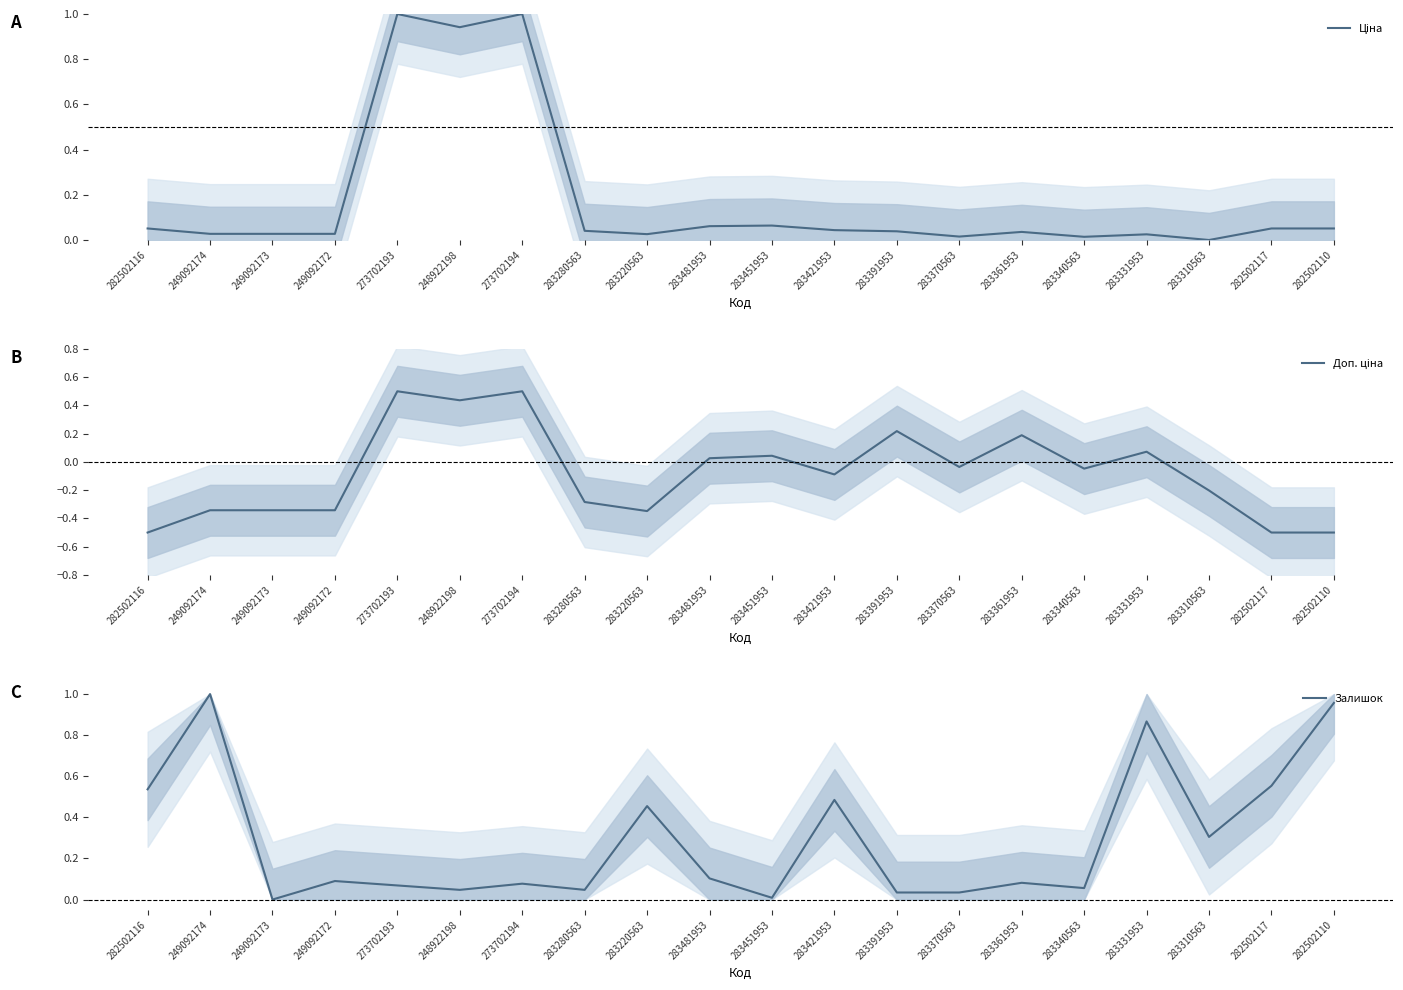

Reading right to left, extract all data points from this chart.

Ціна: 282502110=0.1	282502117=0.1	283310563=0.0	283331953=0.0	283340563=0.0	283361953=0.0	283370563=0.0	283391953=0.0	283421953=0.0	283451953=0.1	283481953=0.1	283220563=0.0	283280563=0.0	273702194=1.0	248922198=0.9	273702193=1.0	249092172=0.0	249092173=0.0	249092174=0.0	282502116=0.1
Доп. ціна: 282502110=-0.5	282502117=-0.5	283310563=-0.2	283331953=0.1	283340563=-0.0	283361953=0.2	283370563=-0.0	283391953=0.2	283421953=-0.1	283451953=0.0	283481953=0.0	283220563=-0.3	283280563=-0.3	273702194=0.5	248922198=0.4	273702193=0.5	249092172=-0.3	249092173=-0.3	249092174=-0.3	282502116=-0.5
Залишок: 282502110=1.0	282502117=0.6	283310563=0.3	283331953=0.9	283340563=0.1	283361953=0.1	283370563=0.0	283391953=0.0	283421953=0.5	283451953=0.0	283481953=0.1	283220563=0.5	283280563=0.0	273702194=0.1	248922198=0.0	273702193=0.1	249092172=0.1	249092173=0.0	249092174=1.0	282502116=0.5